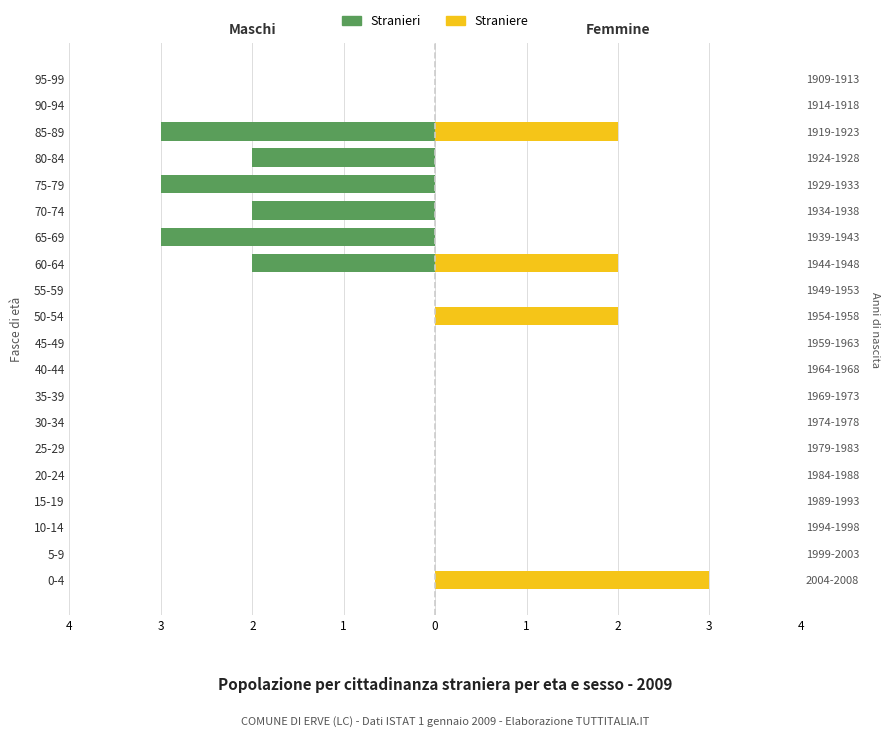

List the series in order of their peak value, lowest first.

Stranieri, Straniere